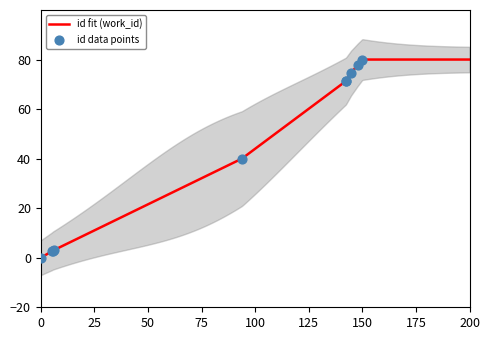

What is the maximum value for id fit (work_id)?

80.0